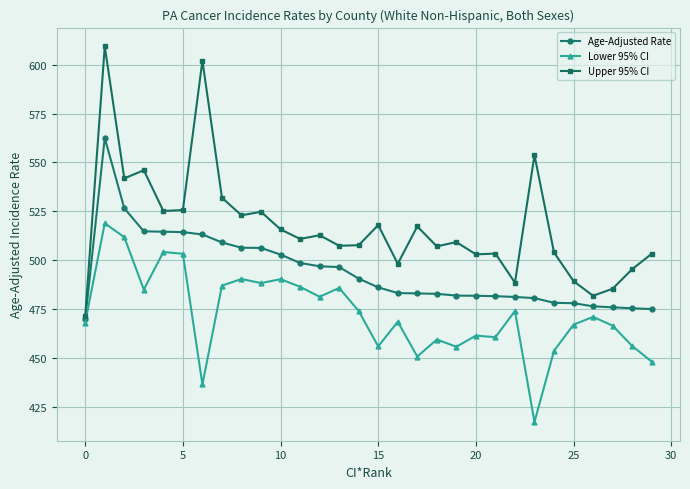

True or false: Age-Adjusted Rate and Upper 95% CI cross at least once.

False